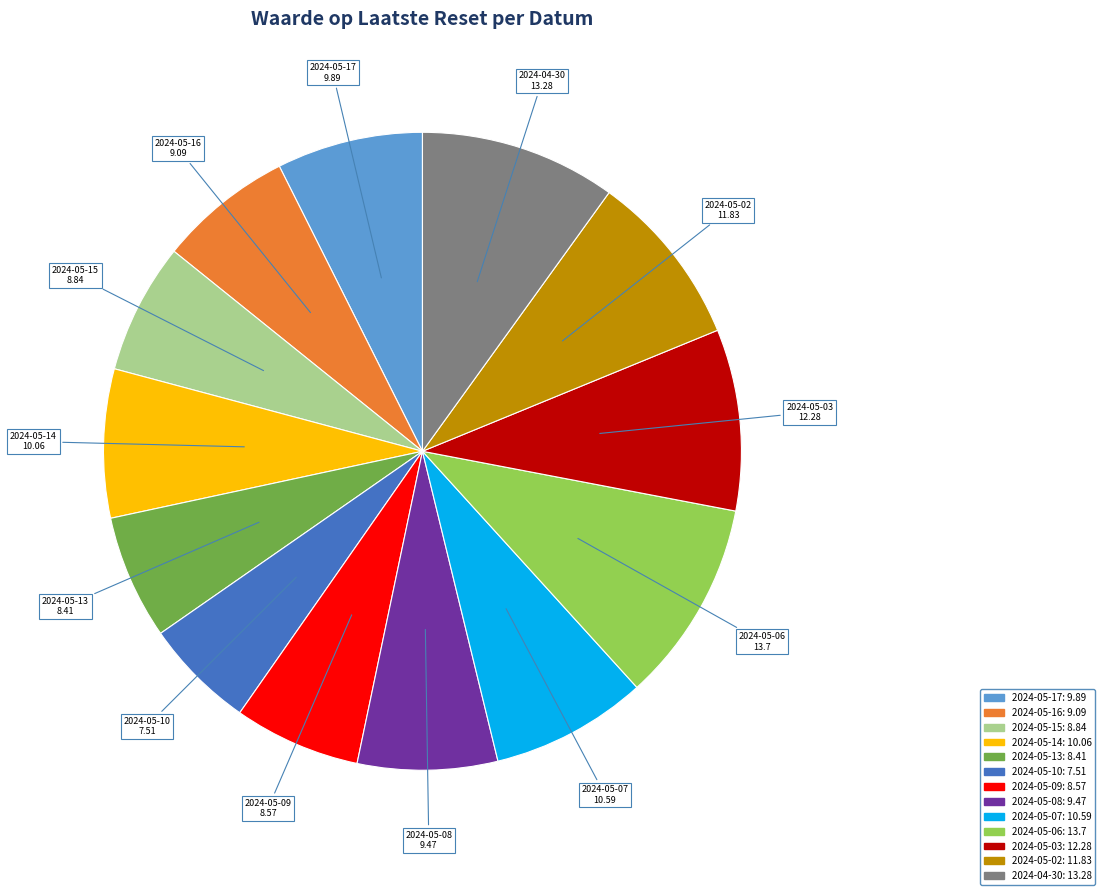

The 2024-05-10 slice represents 6% of the pie. True or false?

True